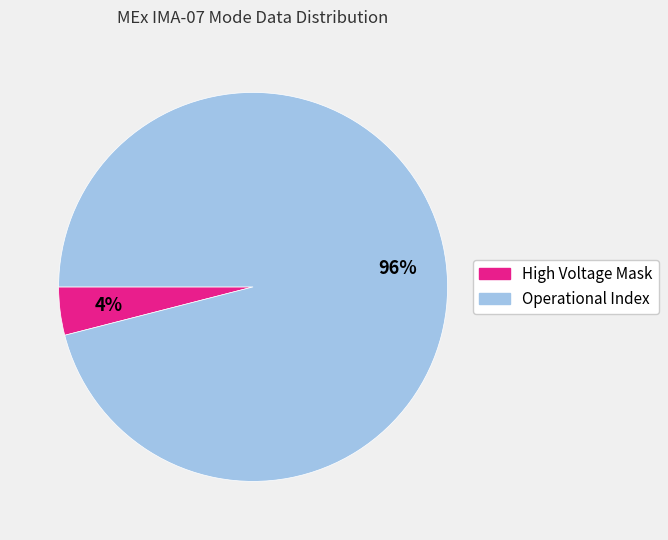

Which category accounts for the majority?

Operational Index